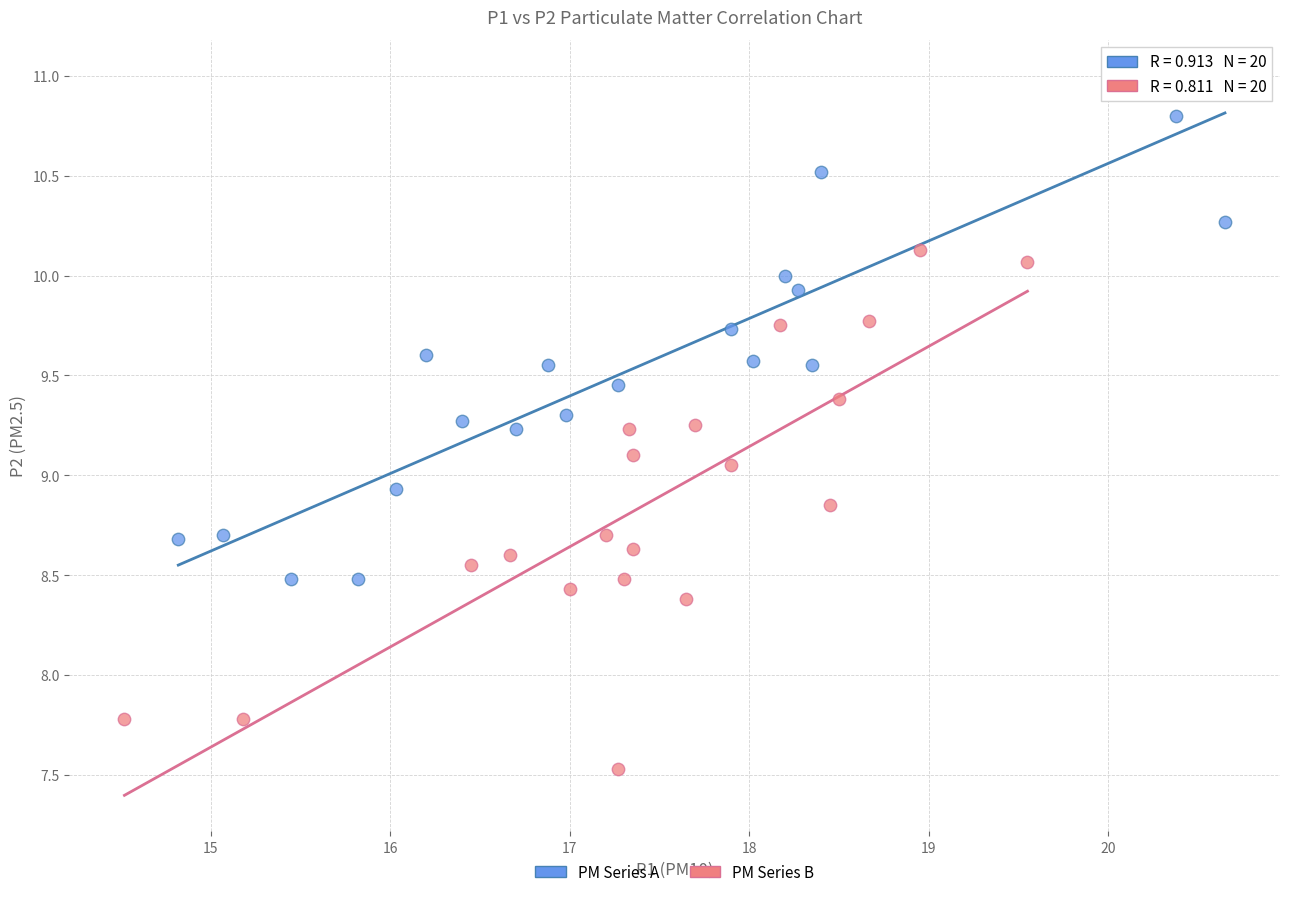

Which series reaches the maximum Y coordinate?

PM Series A